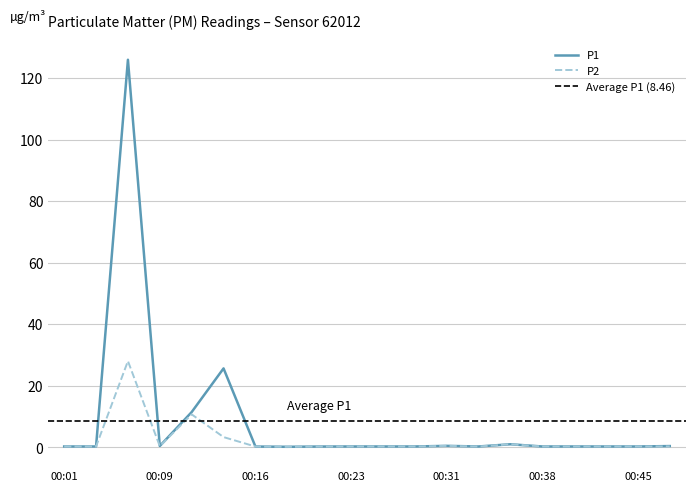

True or false: P1 and P2 intersect in this chart.

False